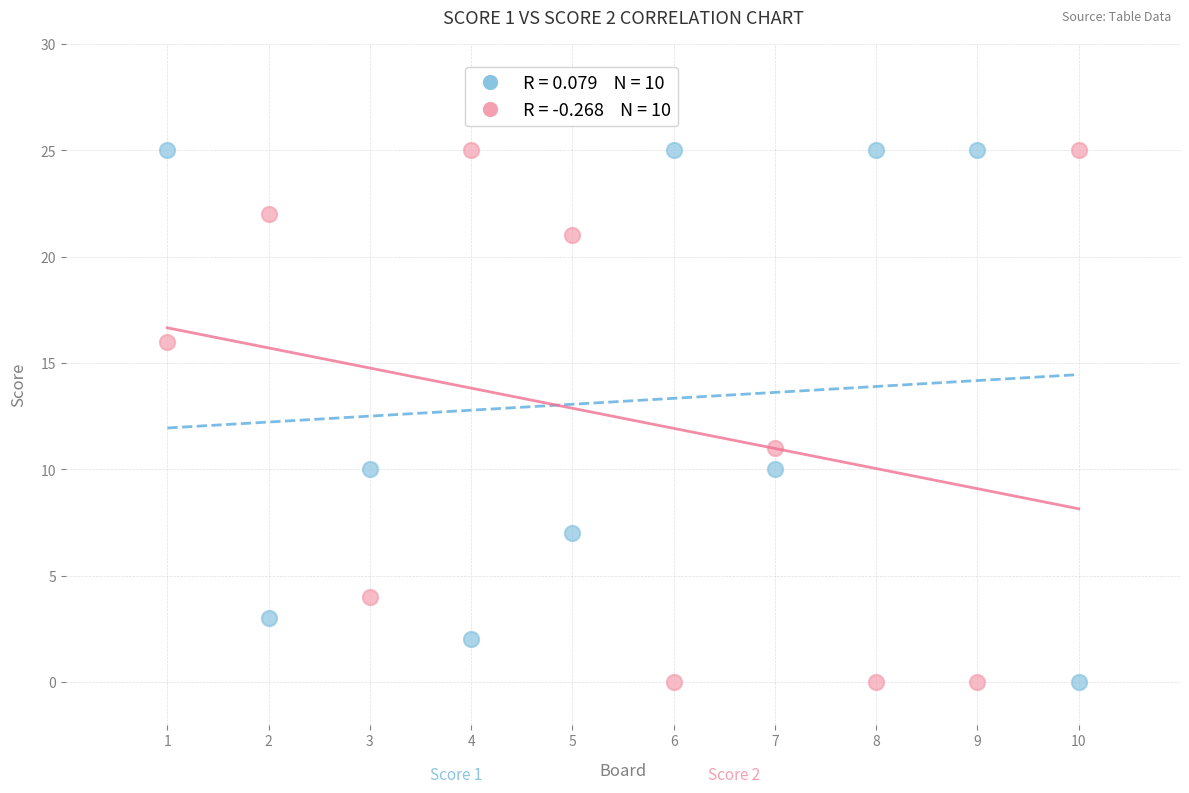

Across all series, what Y value is closest to 12?

11